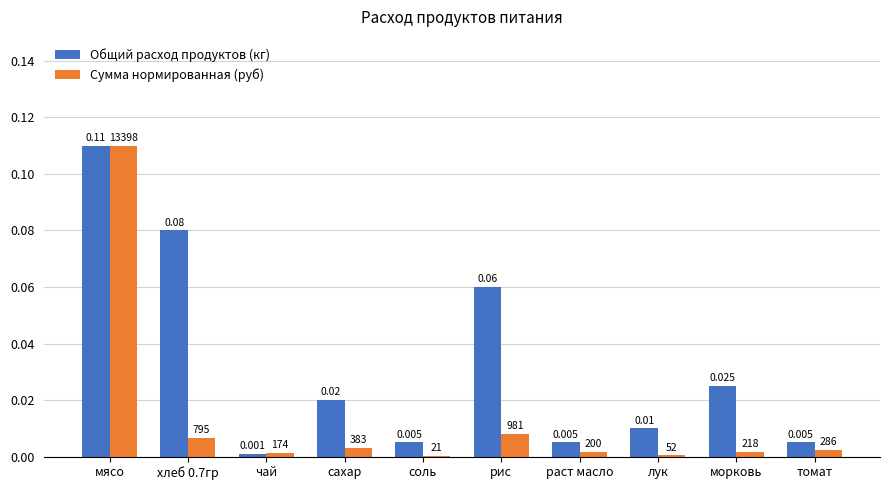

Which series changed the most between сахар and раст масло?

Общий расход продуктов (кг)